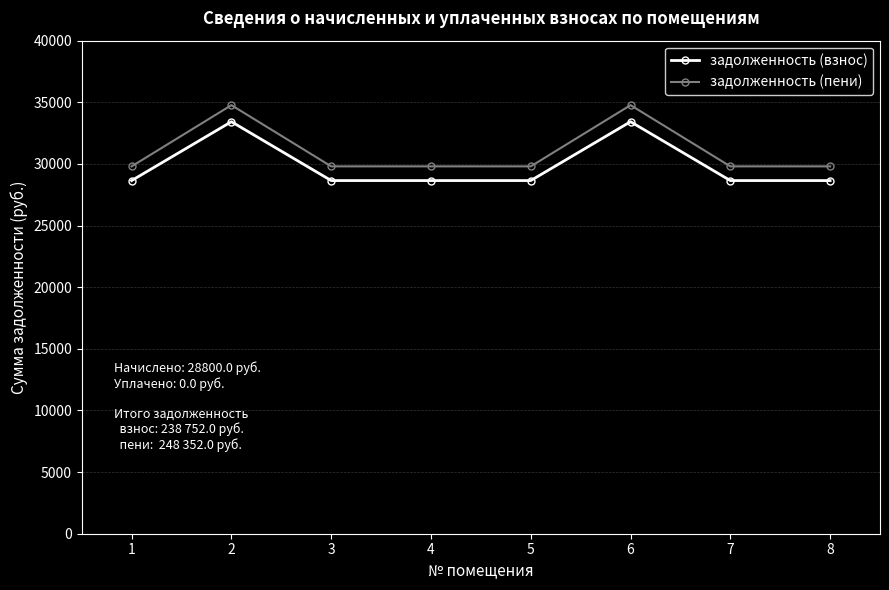

What is the value of the задолженность (взнос) point at the 4th from the left?

28650.2